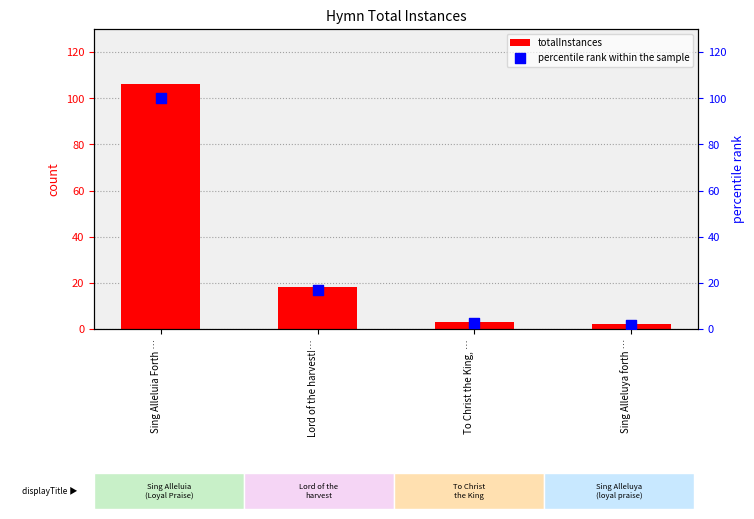

What are all the series names shown in the legend?

totalInstances, percentile rank within the sample